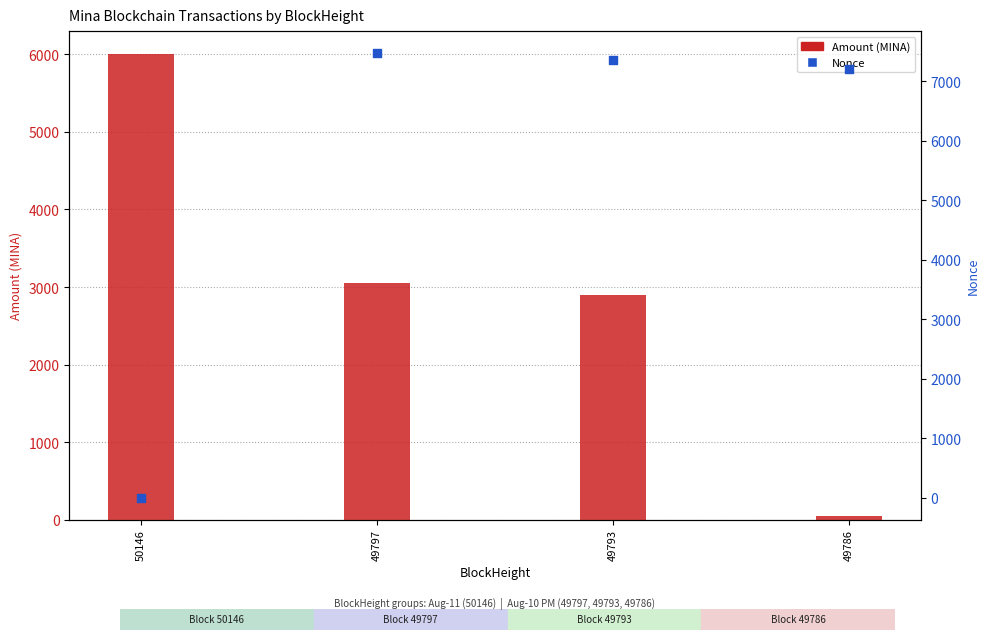

At which category is the sum across all series the highest?

49797